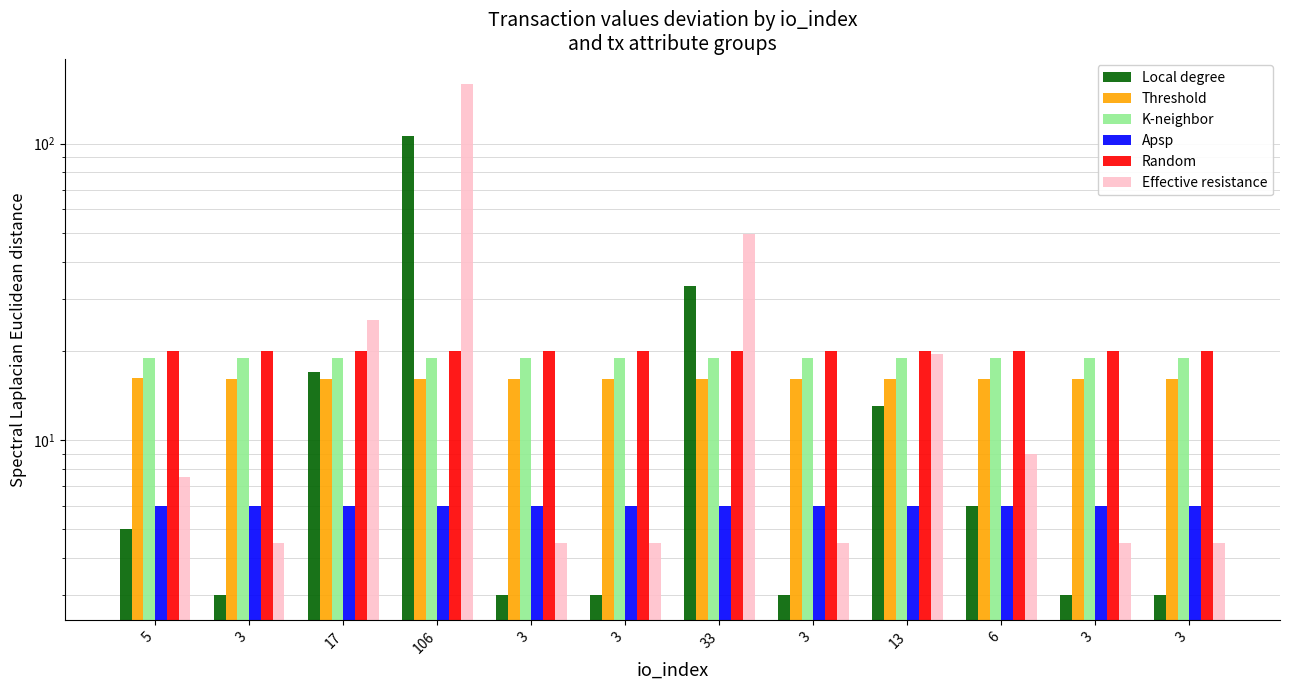

Reading right to left, list all the values displayed in this chart.

Local degree: 3=3.0	3=3.0	6=6.0	13=13.0	3=3.0	33=33.0	3=3.0	3=3.0	106=106.0	17=17.0	3=3.0	5=5.0
Threshold: 3=16.0	3=16.0	6=16.0	13=16.0	3=16.0	33=16.0	3=16.0	3=16.0	106=16.0	17=16.0	3=16.0	5=16.1
K-neighbor: 3=18.9	3=18.9	6=18.9	13=18.9	3=18.9	33=18.9	3=18.9	3=18.9	106=18.9	17=18.9	3=18.9	5=18.9
Apsp: 3=6.0	3=6.0	6=6.0	13=6.0	3=6.0	33=6.0	3=6.0	3=6.0	106=6.0	17=6.0	3=6.0	5=6.0
Random: 3=20.0	3=20.0	6=20.0	13=20.0	3=20.0	33=20.0	3=20.0	3=20.0	106=20.0	17=20.0	3=20.0	5=20.0
Effective resistance: 3=4.5	3=4.5	6=9.0	13=19.5	3=4.5	33=49.5	3=4.5	3=4.5	106=159.0	17=25.5	3=4.5	5=7.5